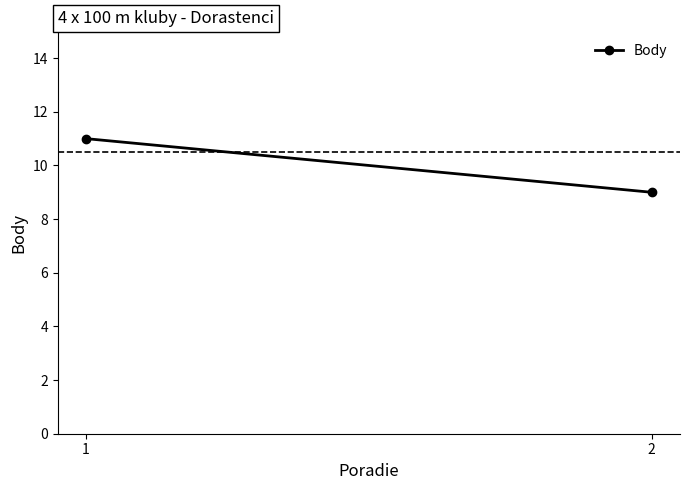

Reading left to right, extract all data points from this chart.

11	9